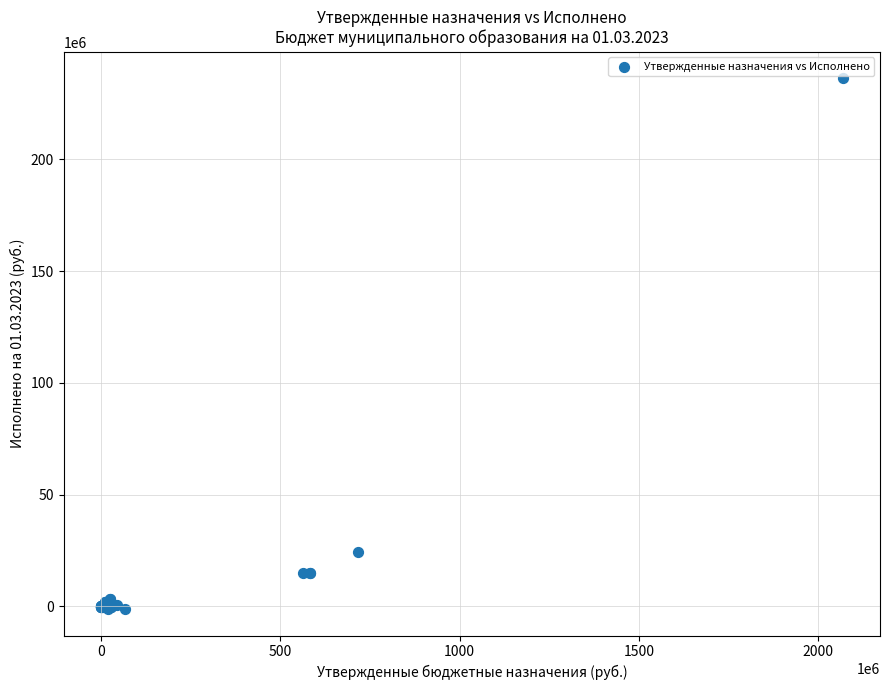

What Y value in the scatter plot is closest to 117518210?

24363066.9